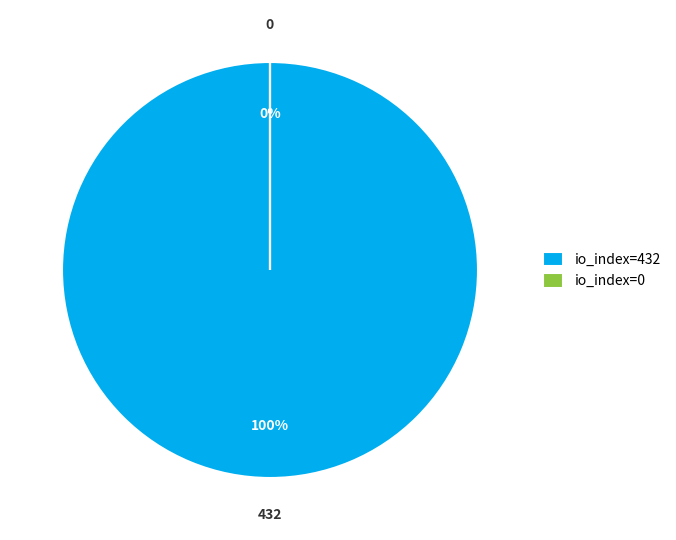

Is there any slice that represents more than half of the pie?

Yes